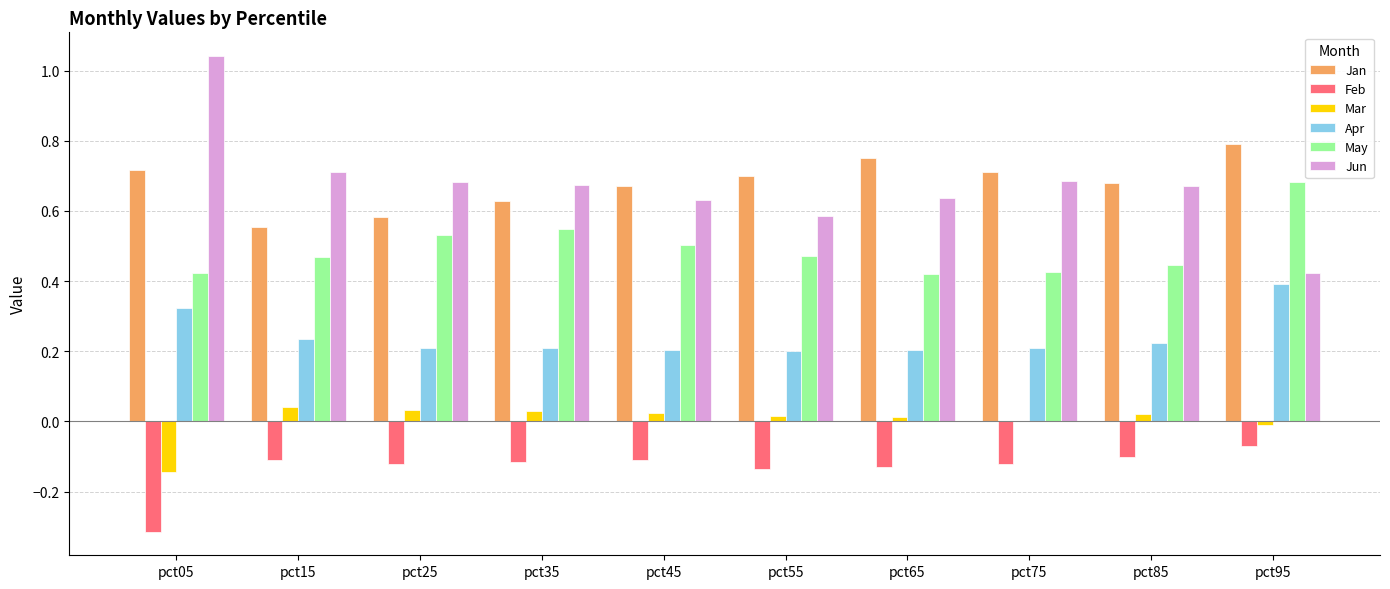

What is the total value across all series at pct15?

1.9